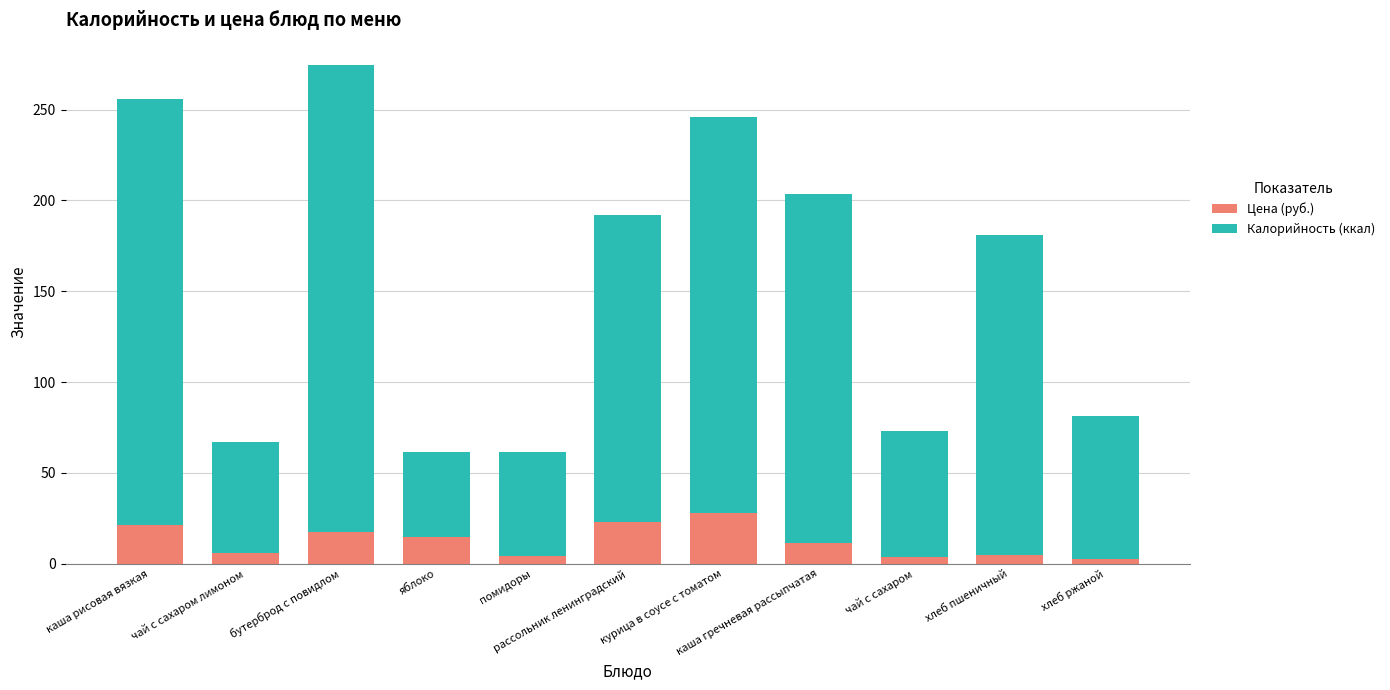

What is the highest value of the Цена (руб.) series?

28.0